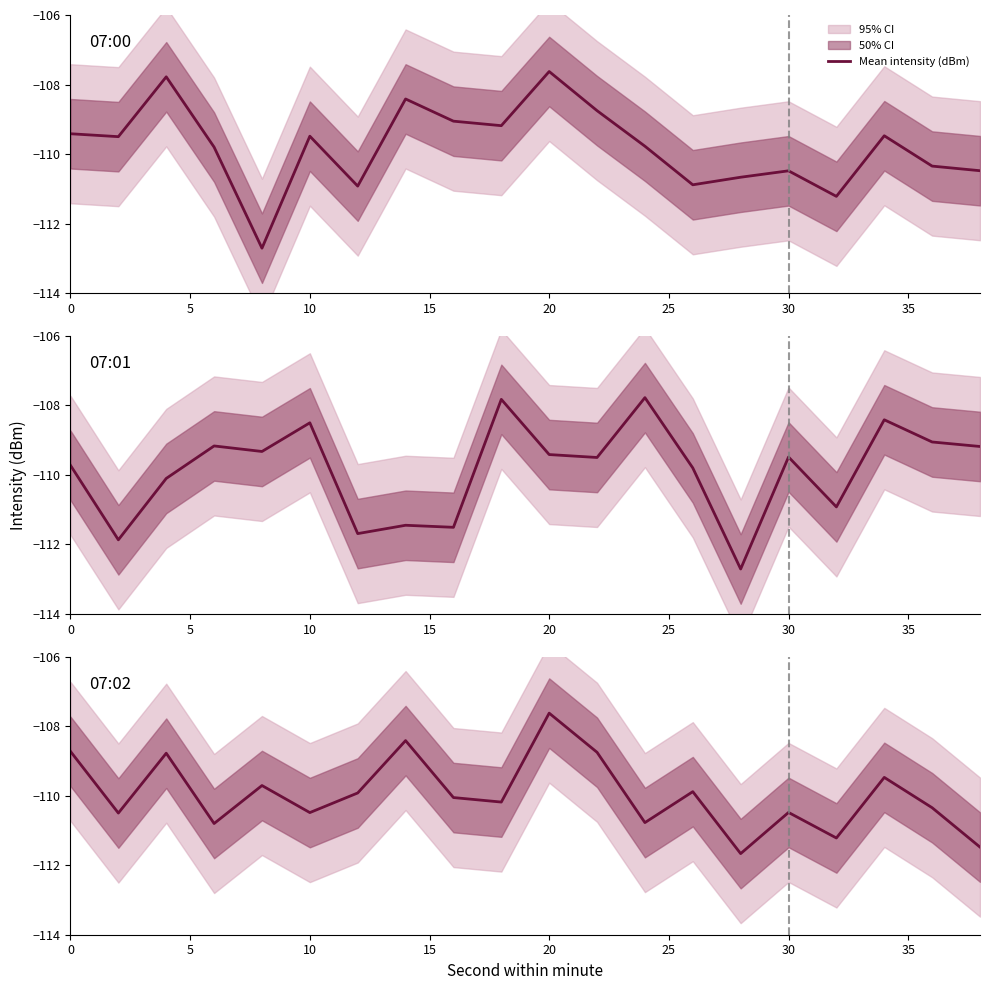

True or false: there are more than 1 points higher than both neighbors.

True